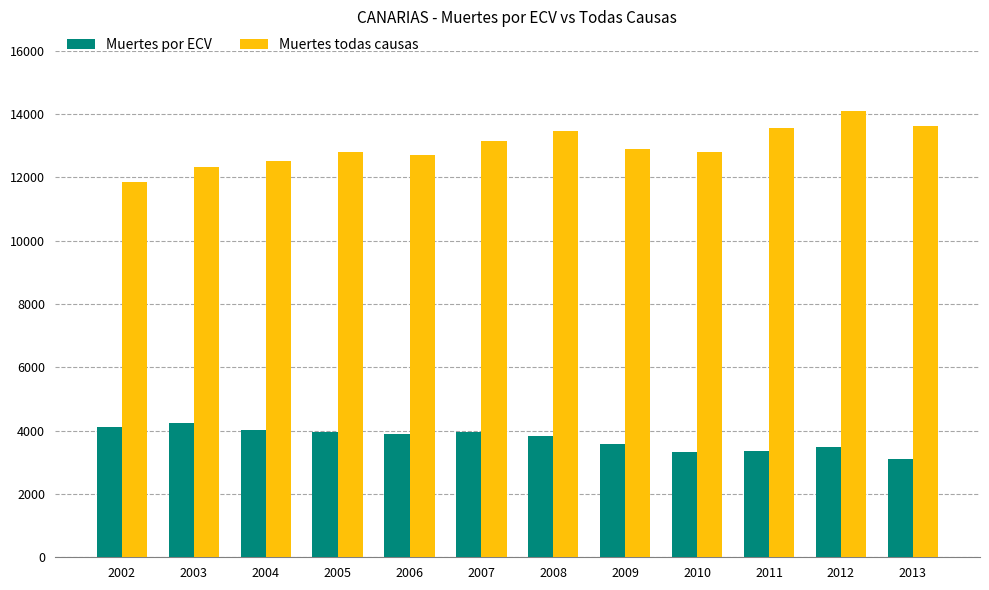

What is the minimum value for Muertes por ECV?

3112